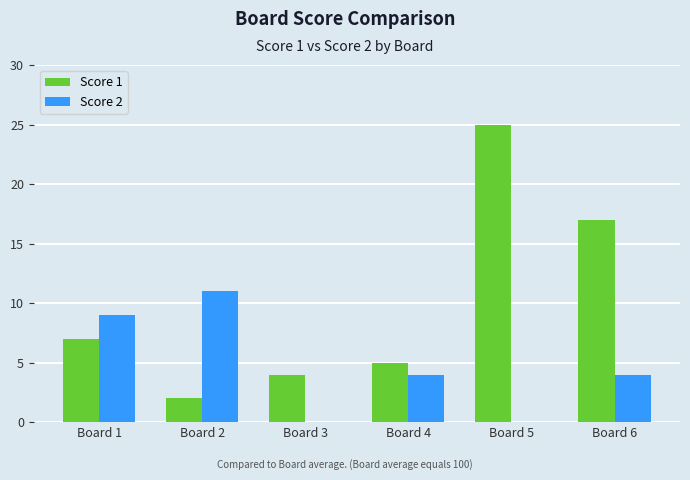

Does the chart contain stacked bars?

No